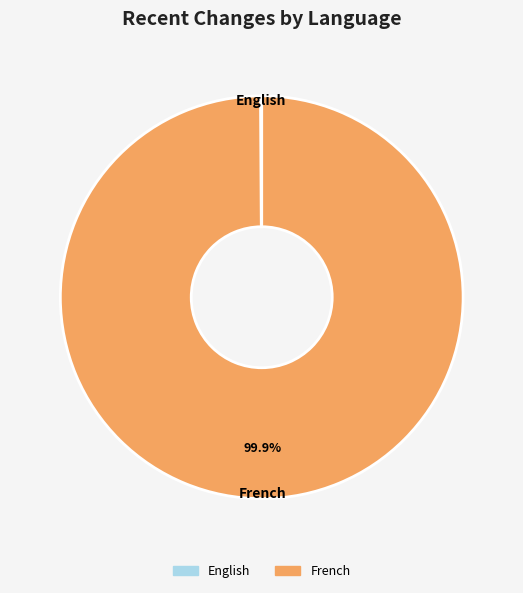

To the nearest percent, what is the average slice percentage?

50%